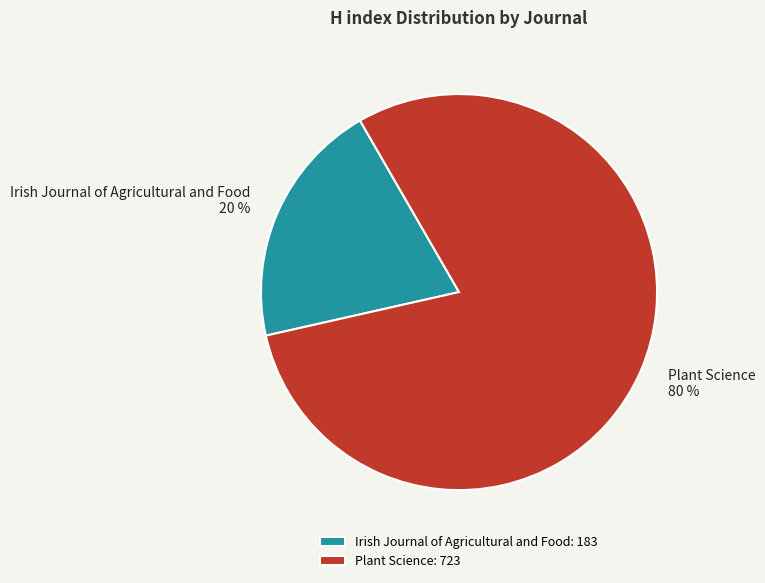

To the nearest percent, what is the combined percentage of Irish Journal of Agricultural and Food and Plant Science?

100%